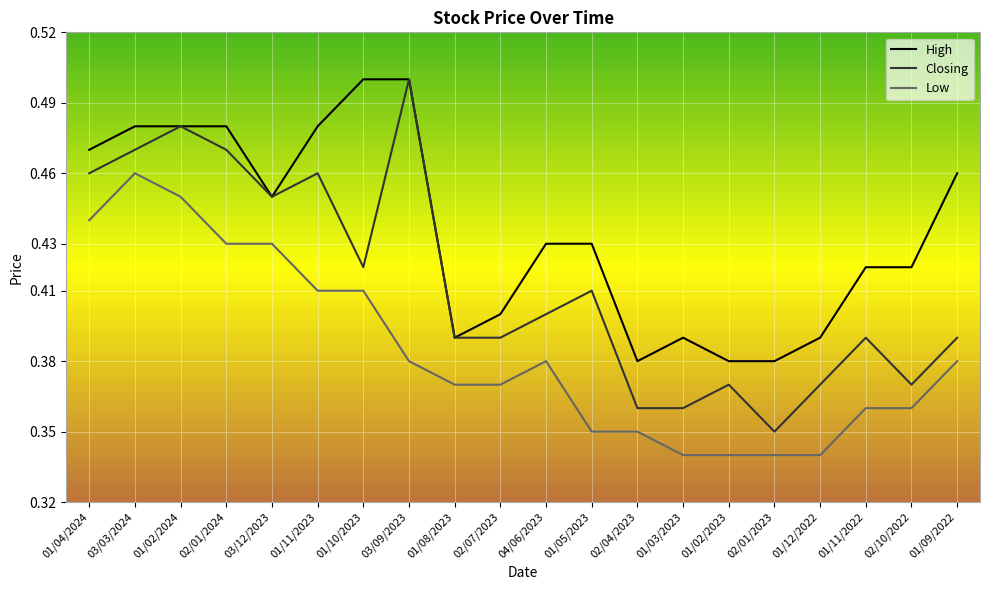

Where is the first local maximum for Closing?

01/02/2024